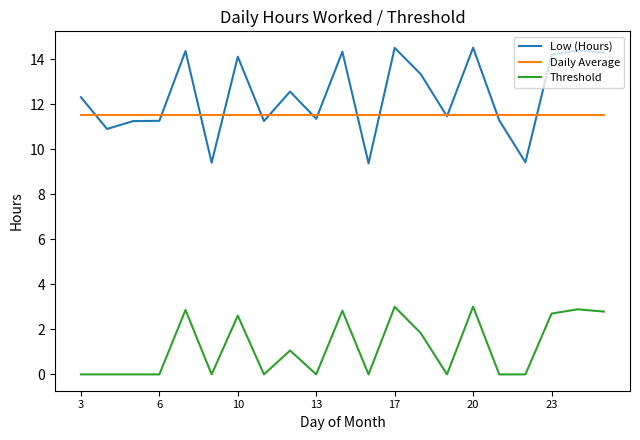

What is the maximum value for Low (Hours)?

14.5